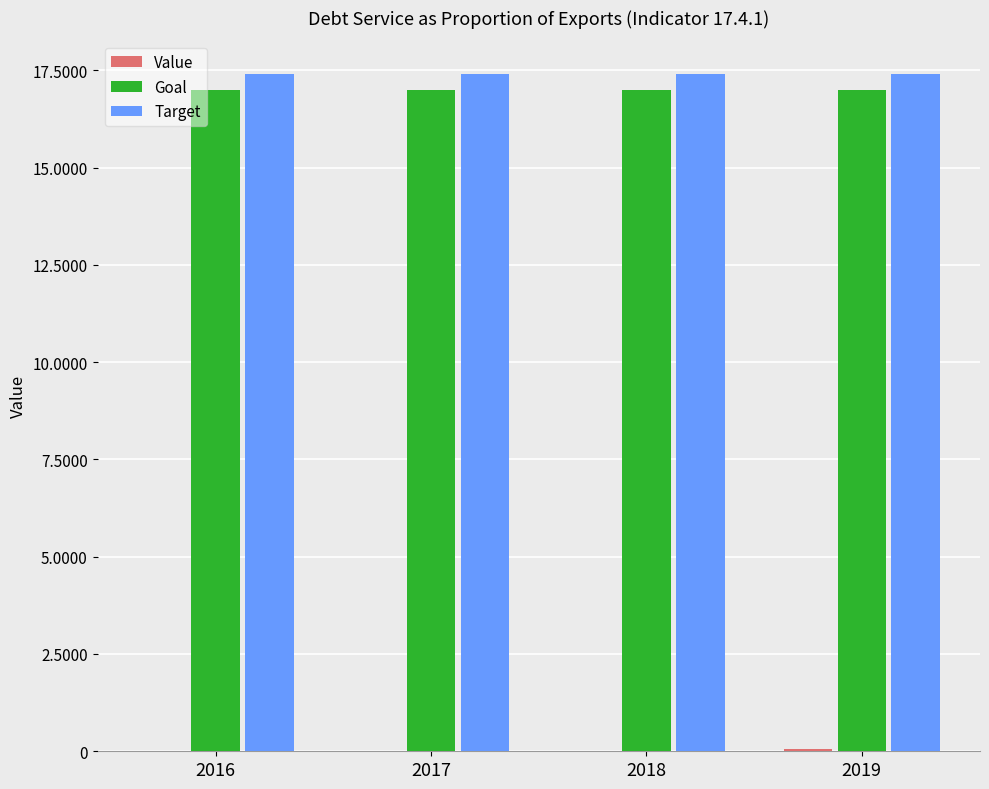

What is the sum of all Target values?

69.6